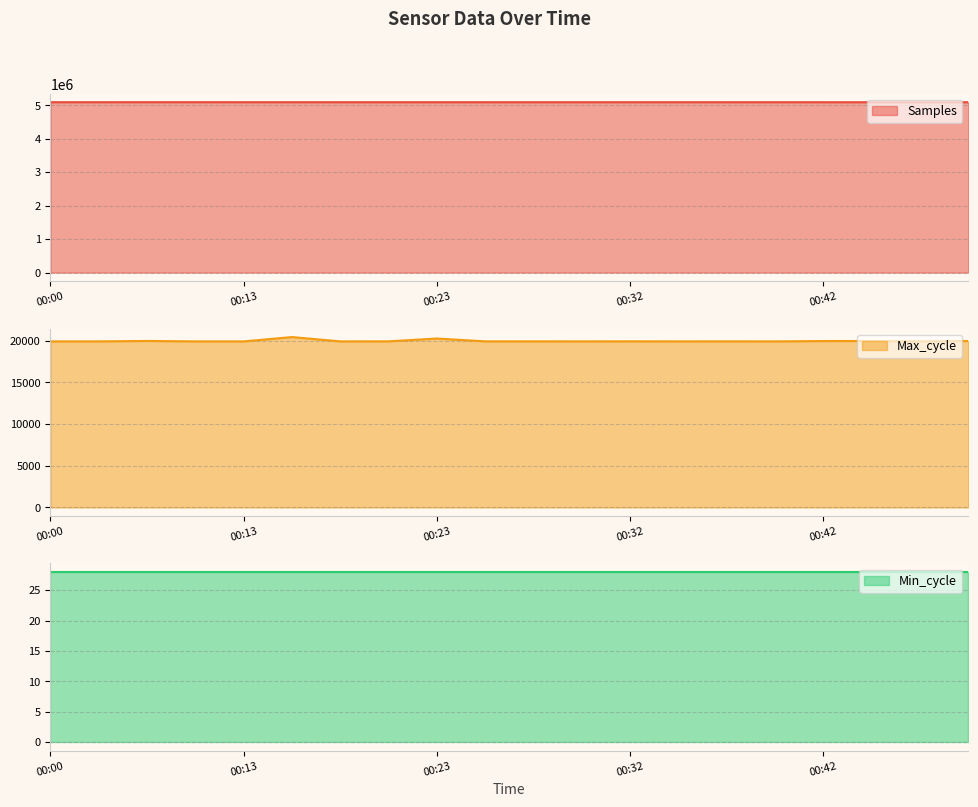

True or false: Samples and Max_cycle intersect in this chart.

False